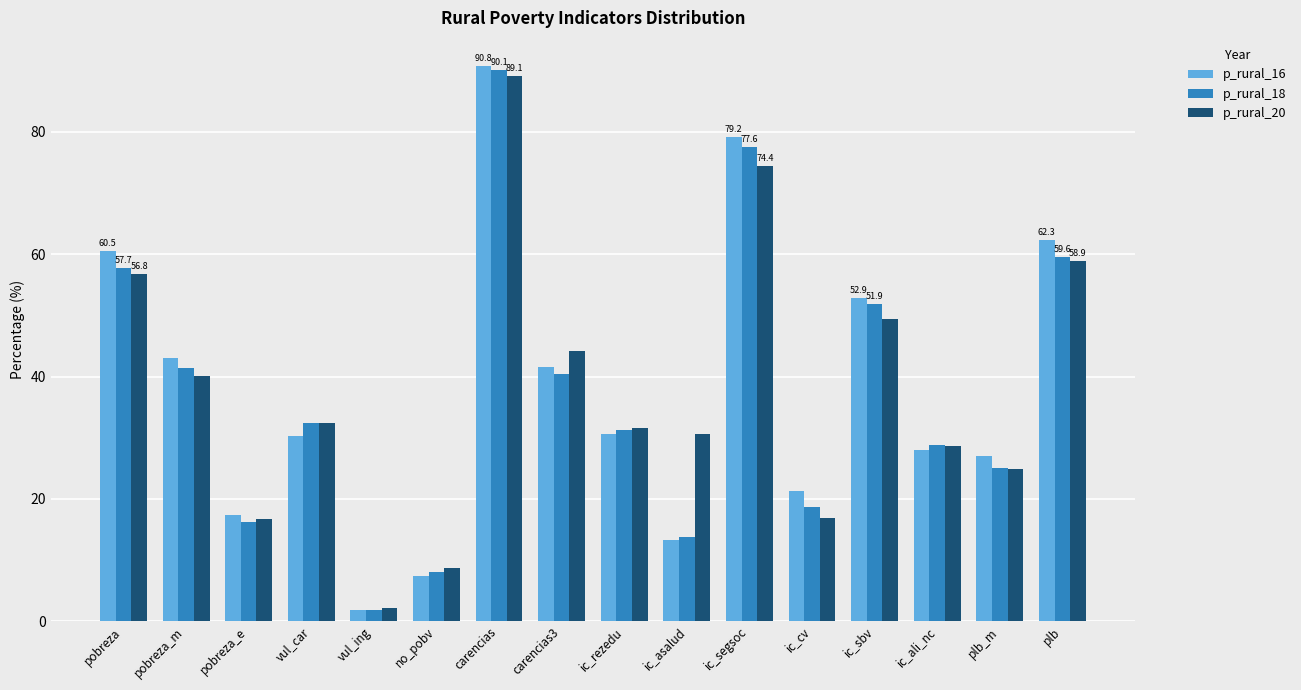

What is the difference between the p_rural_20 values at ic_asalud and ic_rezedu?

1.0